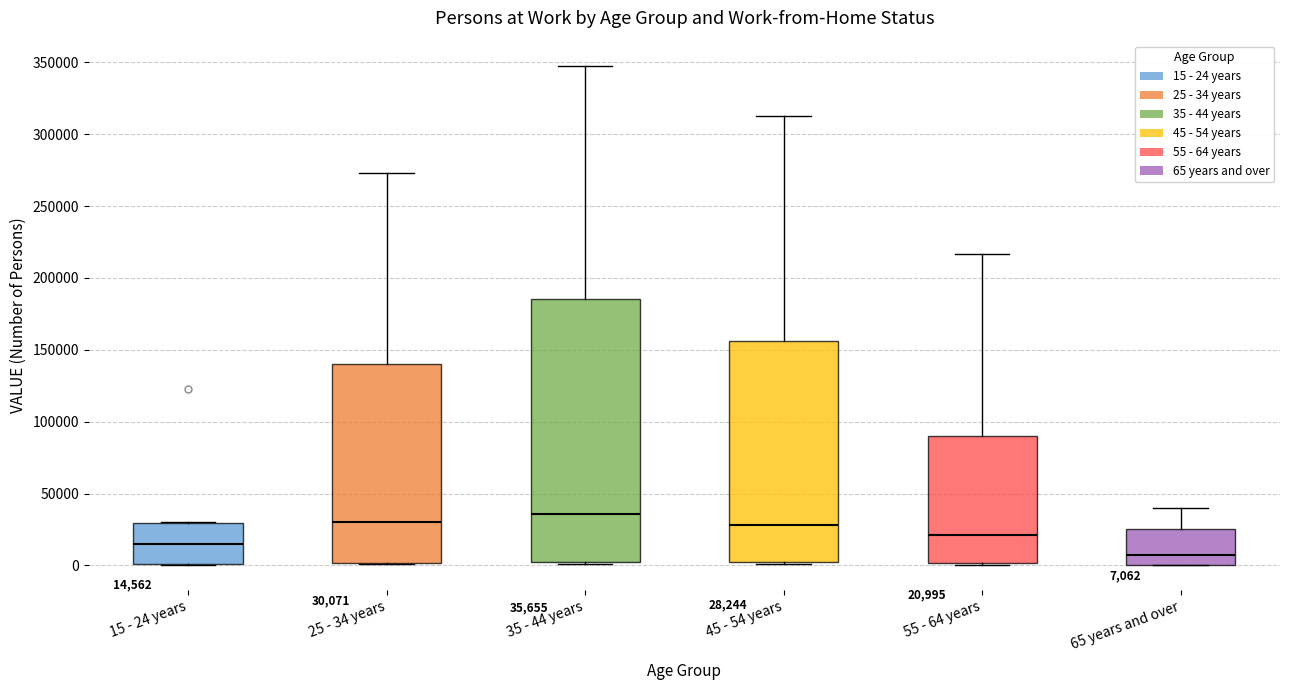

Which box's median line is the highest?

35 - 44 years